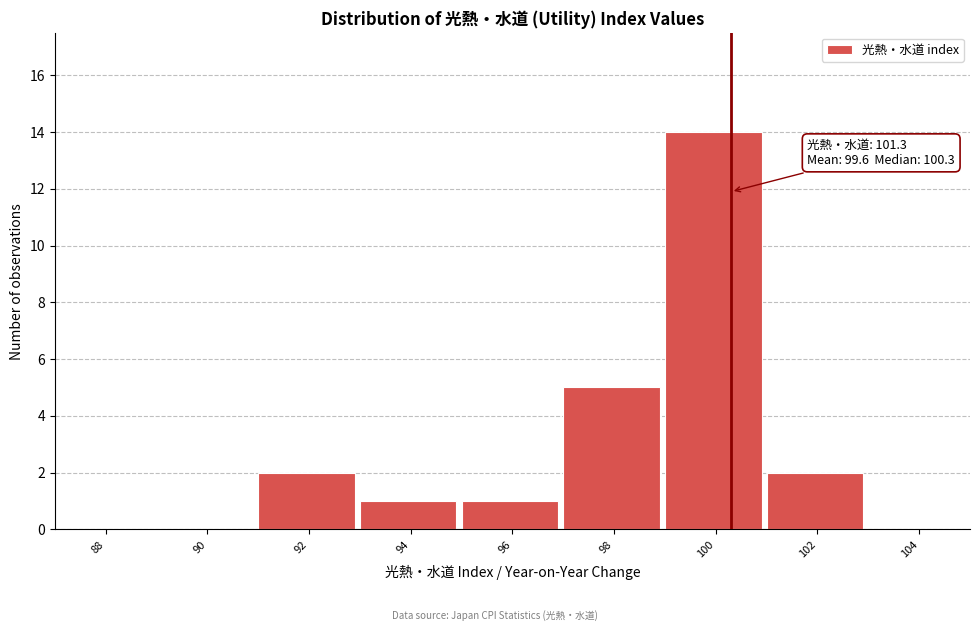

Reading left to right, transcribe all the data shown in this chart.

88=0	90=0	92=2	94=1	96=1	98=5	100=14	102=2	104=0